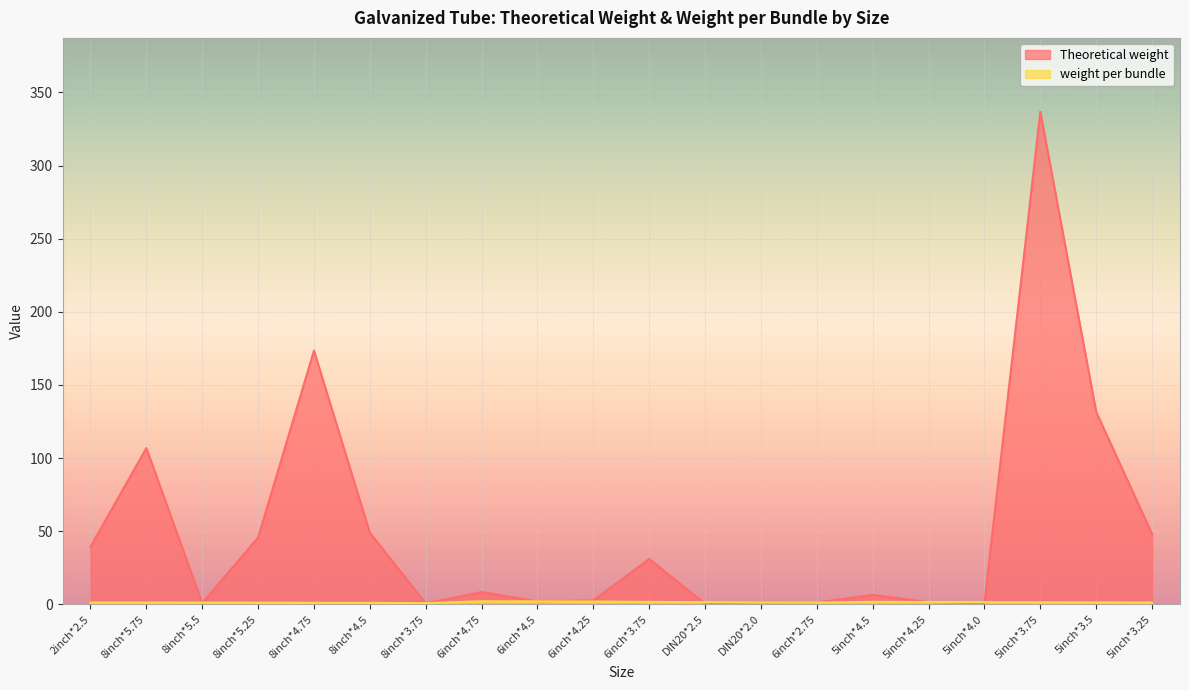

Which series ends up on top after the final intersection of weight per bundle and Theoretical weight?

Theoretical weight